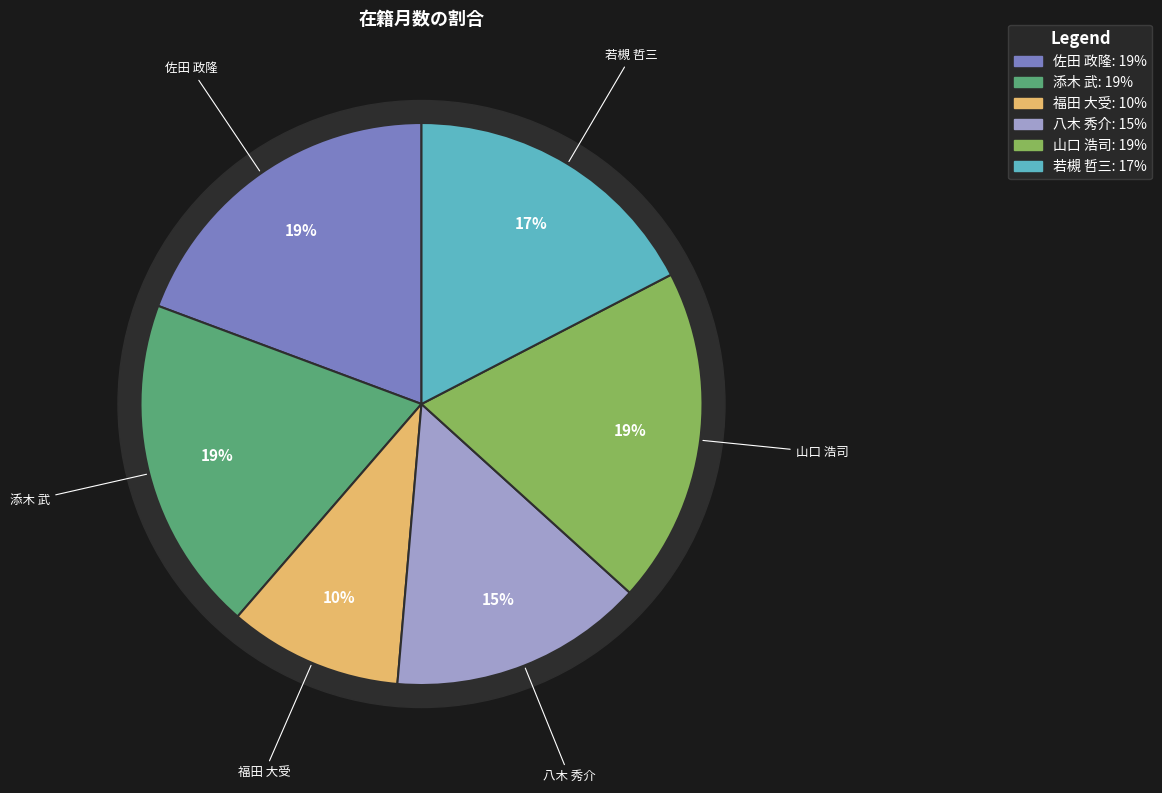

Which slice is the largest?

佐田 政隆